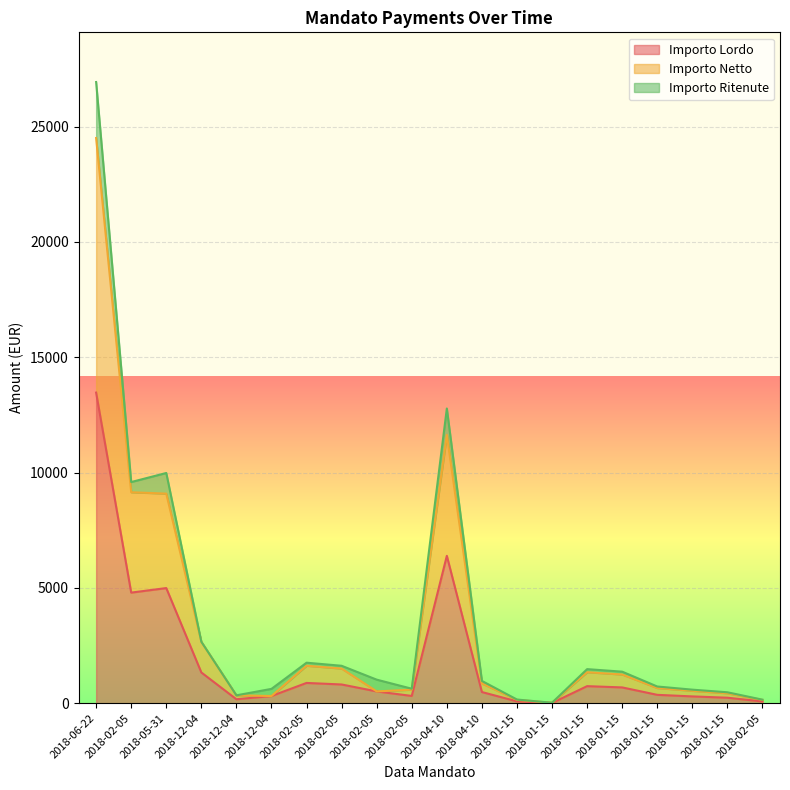

What is the approximate value of Importo Lordo at 2018-02-05?

75.9